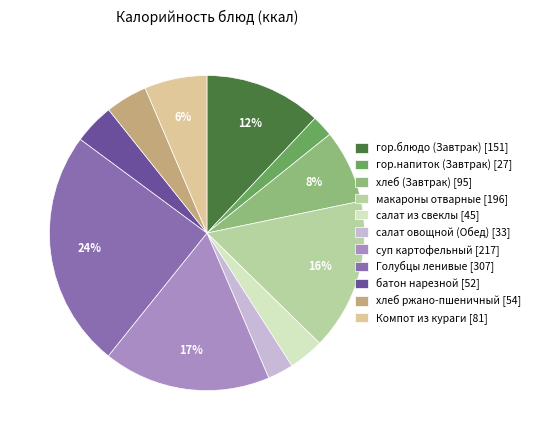

Combined, do гор.блюдо (Завтрак) and гор.напиток (Завтрак) account for over 50%?

No